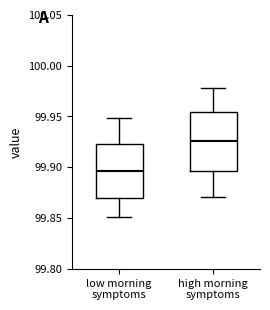

Reading left to right, transcribe this box plot: for each box, give where its median line is, the range the box spans, and where its two whiskers end, as read against the y-axis. The values are not printed on the chart, so give them approximately, as read against the axis.

low morning symptoms: median 99.895, box 99.870 to 99.925, whiskers 99.850 to 99.950
high morning symptoms: median 99.925, box 99.895 to 99.955, whiskers 99.870 to 99.980